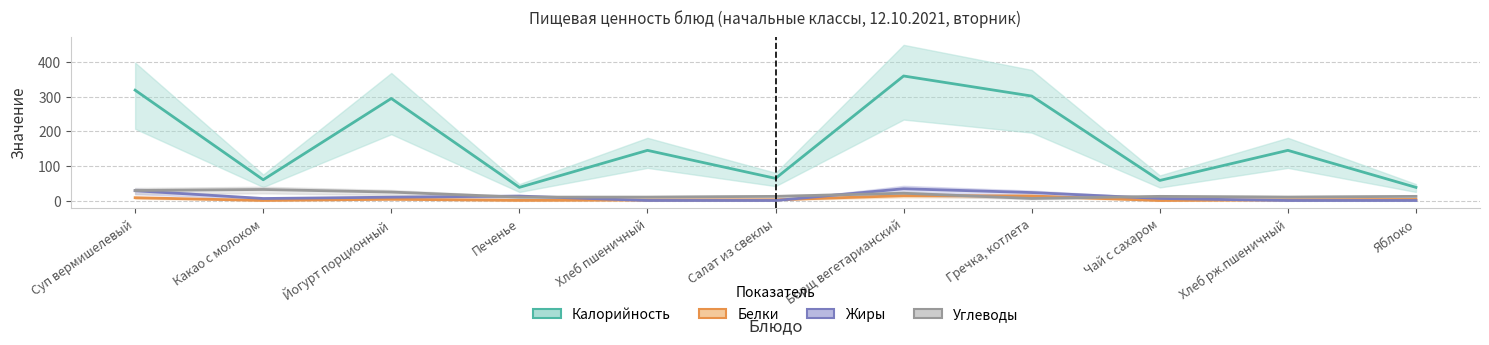

Which series has the widest spread of values?

Калорийность